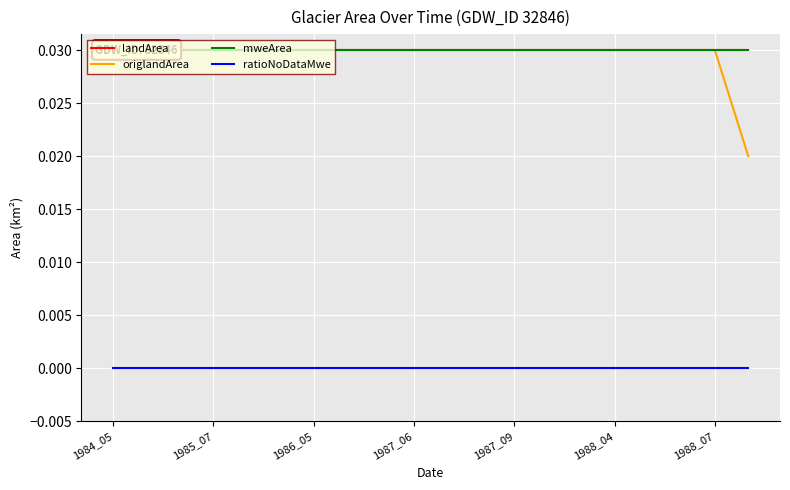

At which label does ratioNoDataMwe reach its minimum?

1984_05